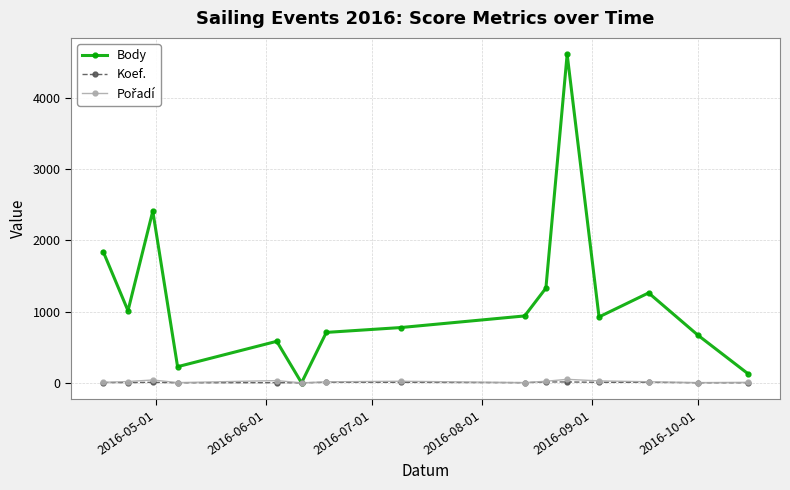

Which series has the largest total across all categories?

Body